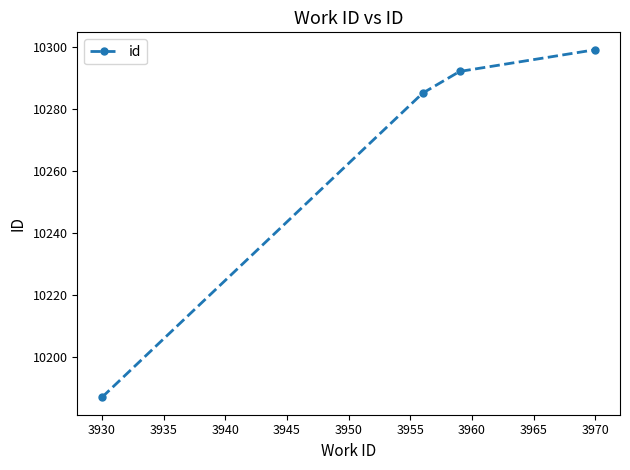

How many series are shown in this chart?

1